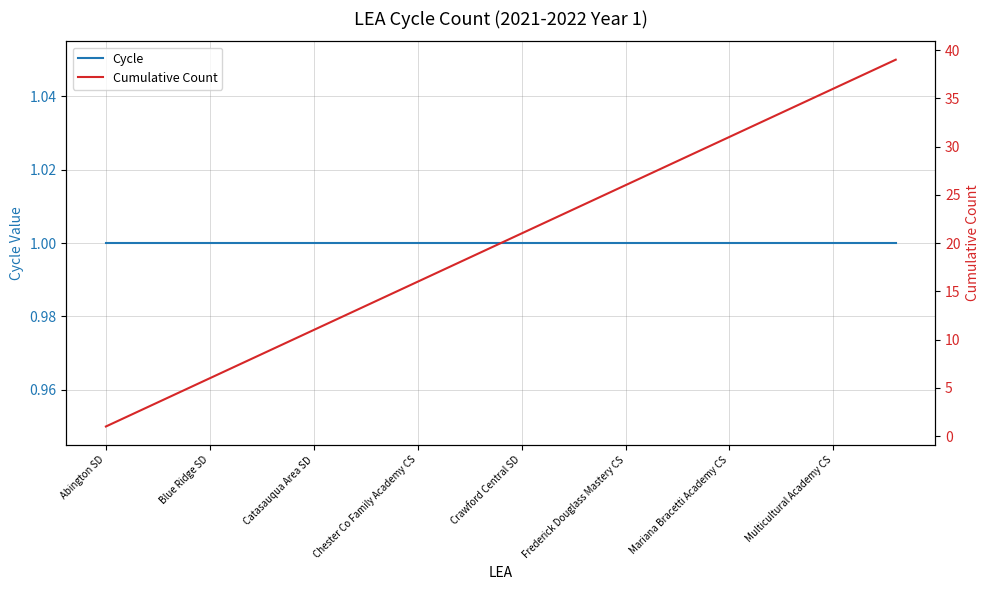

What is the average value of the Cumulative Count series?

20